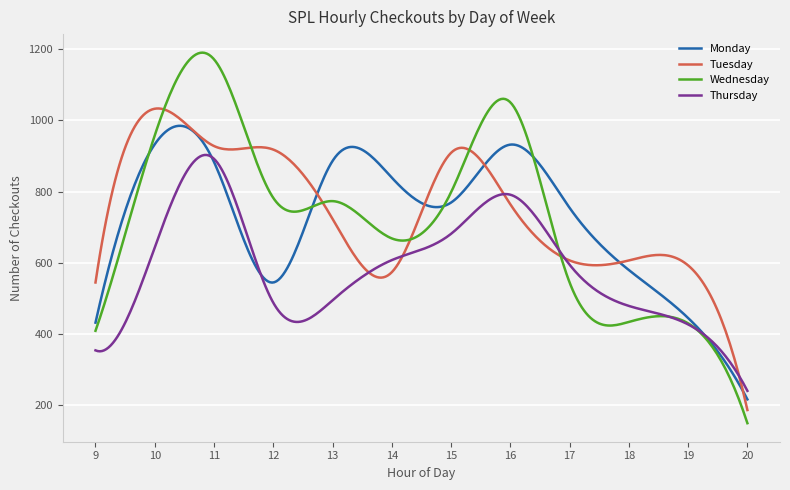

What is the maximum value shown in the chart?

1190.9